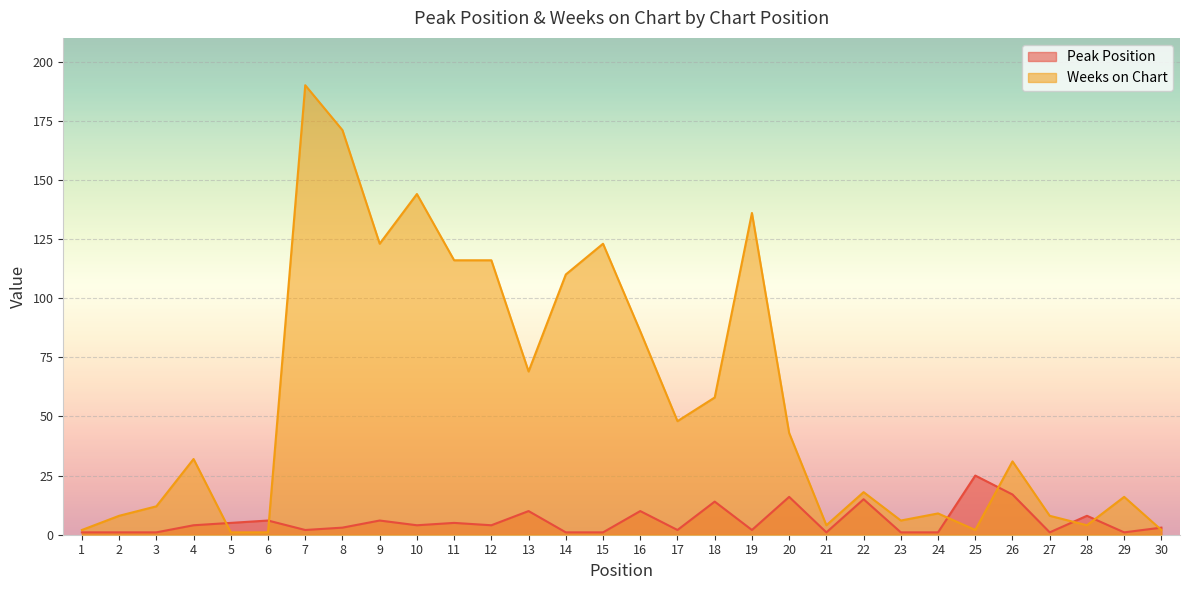

Rank the categories by Peak Position value from lowest to highest.

1, 2, 3, 14, 15, 21, 23, 24, 27, 29, 7, 17, 19, 8, 30, 4, 10, 12, 5, 11, 6, 9, 28, 13, 16, 18, 22, 20, 26, 25